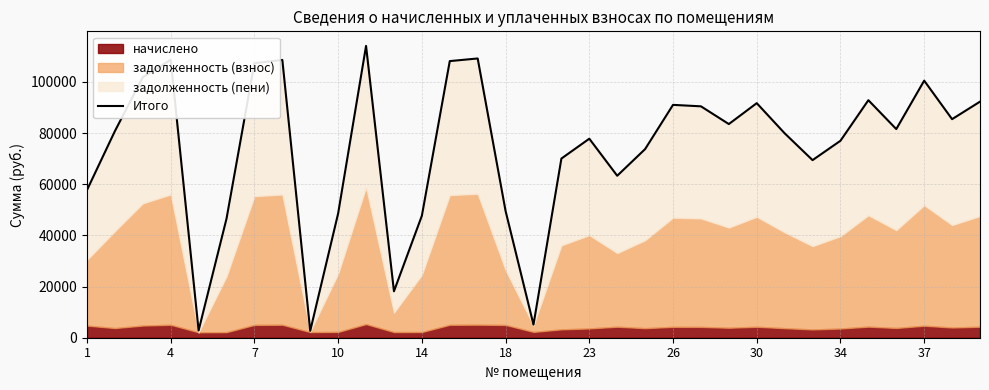

How many interior local valleys (lower than both neighbors) does the data have?

9